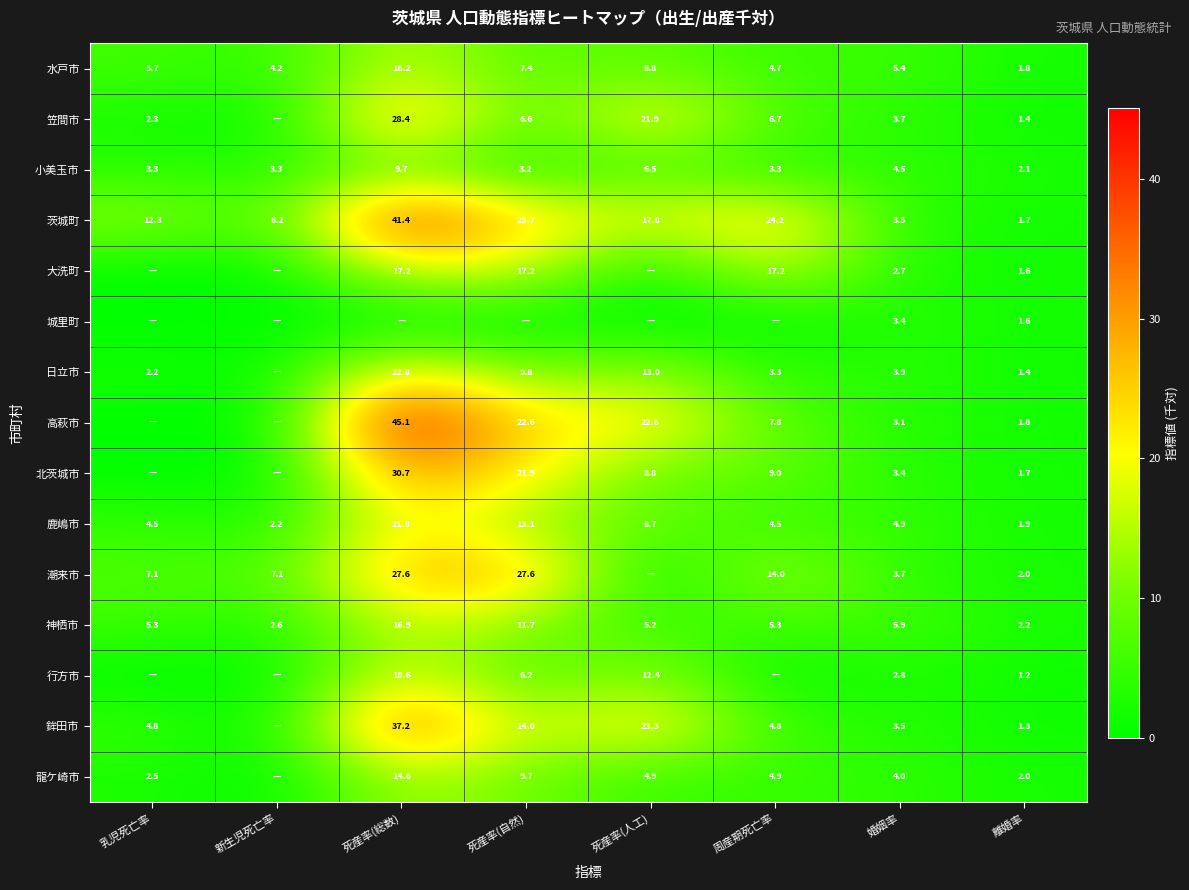

True or false: 鹿嶋市 has a value of 15.0 at 死産率(人工).

False